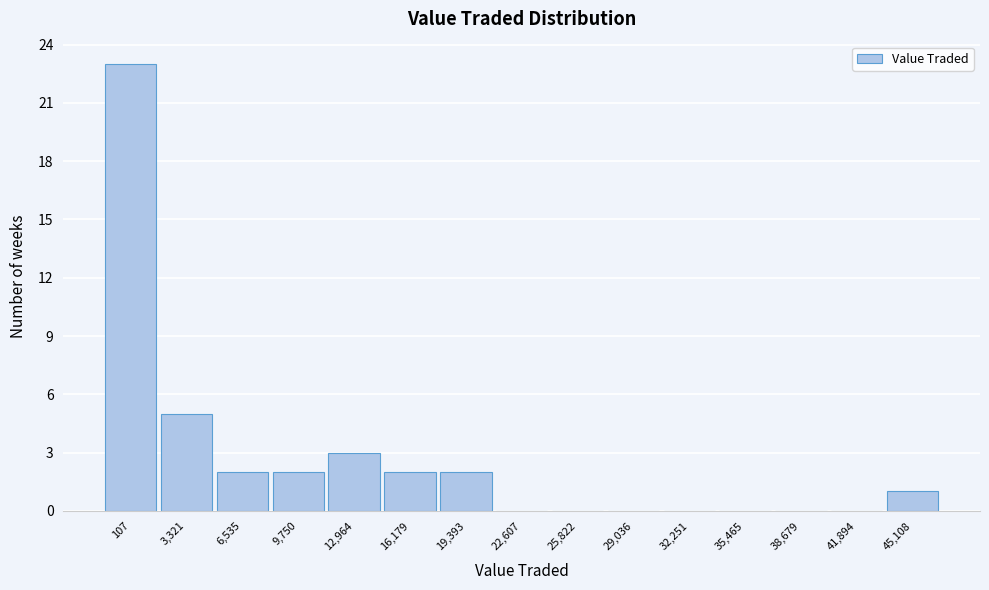

Reading left to right, extract all data points from this chart.

107=23	3,321=5	6,535=2	9,750=2	12,964=3	16,179=2	19,393=2	22,607=0	25,822=0	29,036=0	32,251=0	35,465=0	38,679=0	41,894=0	45,108=1